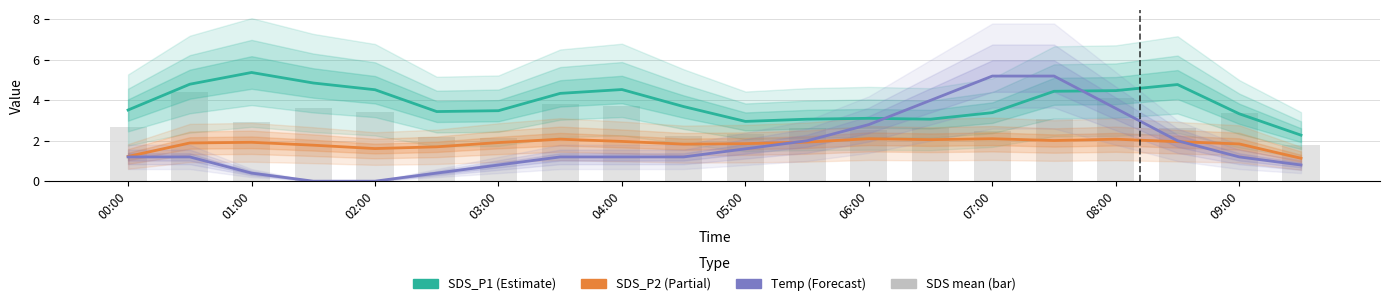

Is the value of SDS_P1 at 05:00 greater than the value of SDS mean (bar) at 04:00?

No